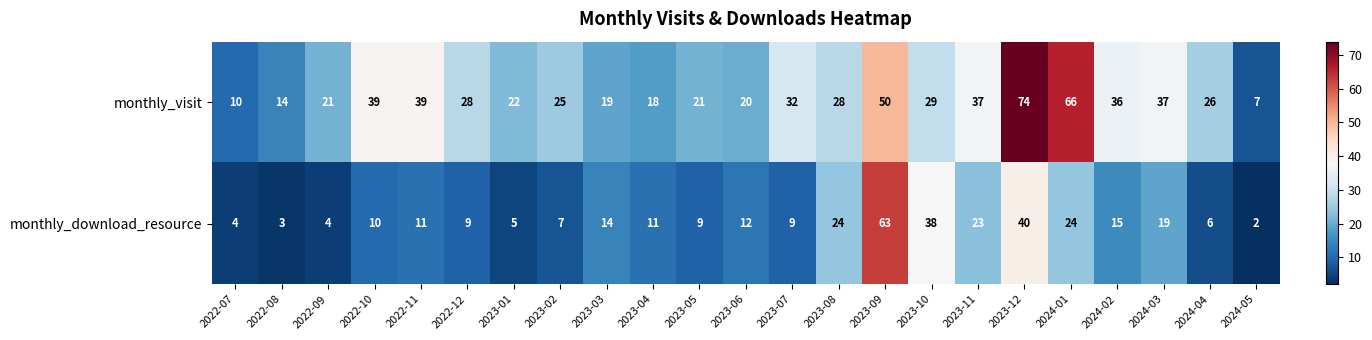

How many categories are shown in the chart?

23